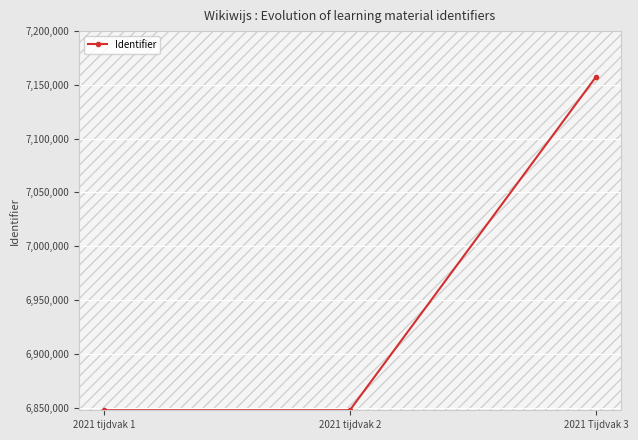

What is the value of the 2nd point from the left?

6847537